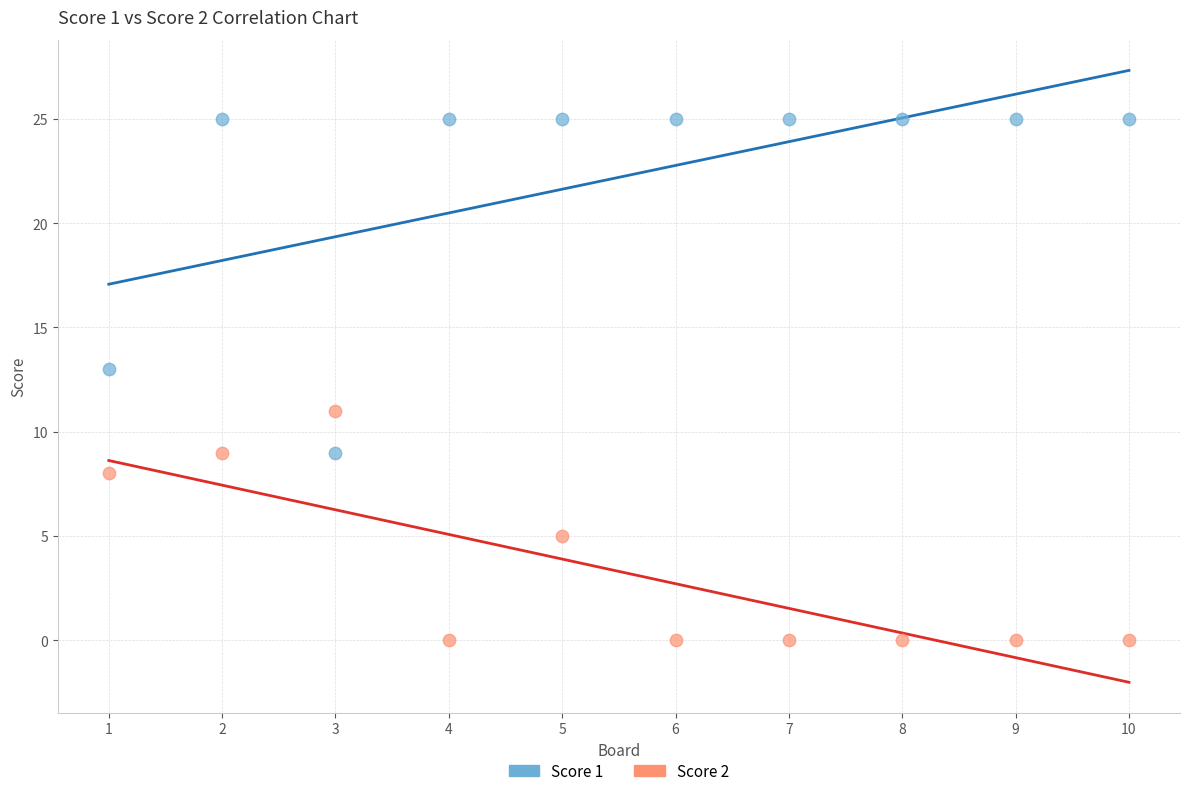

Which series contains the lowest Y value?

Score 2